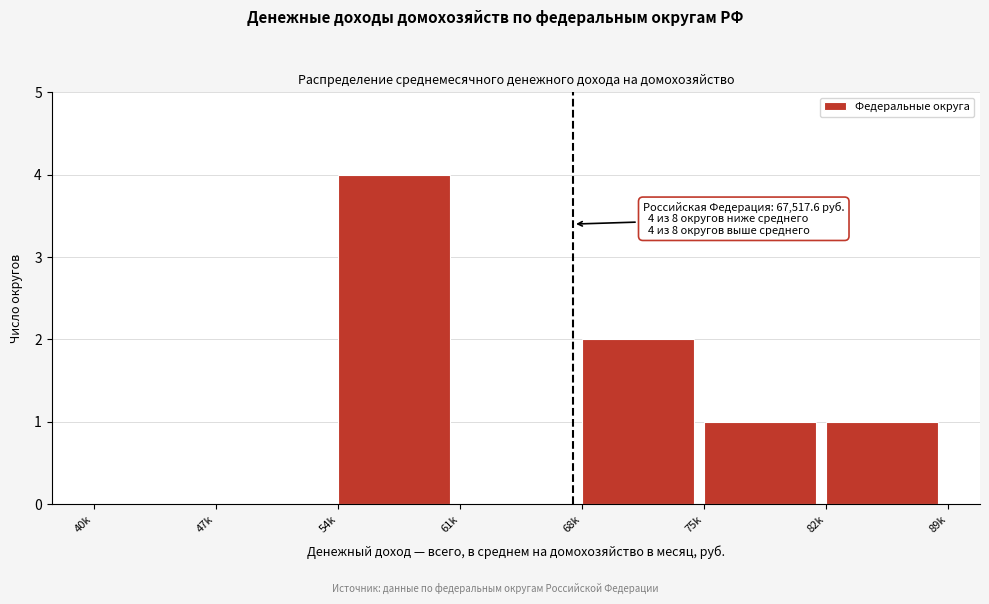

Reading left to right, list all the values displayed in this chart.

40k=0	47k=0	54k=4	61k=0	68k=2	75k=1	82k=1